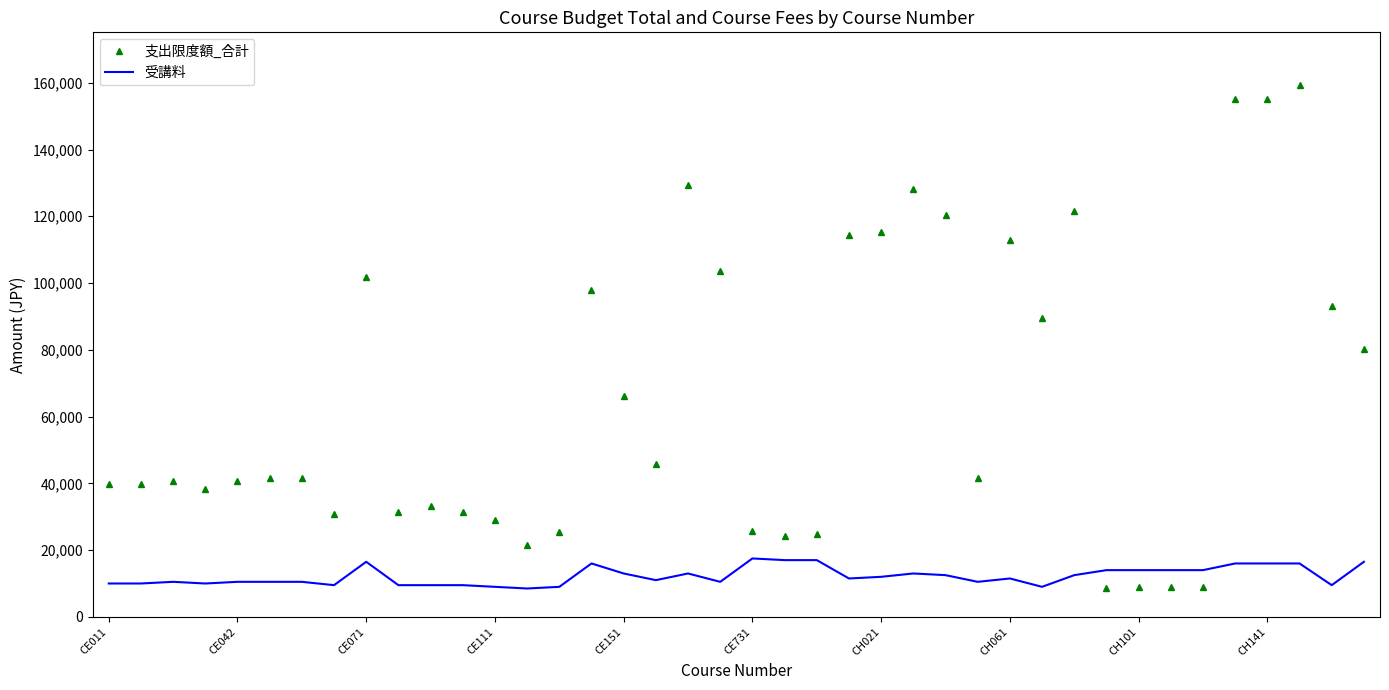

Which series has the widest spread of values?

支出限度額_合計